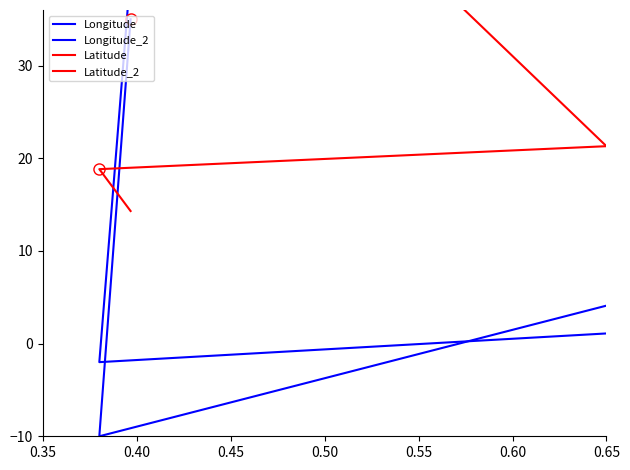

List the series in order of their peak value, lowest first.

Latitude_2, Longitude, Longitude_2, Latitude